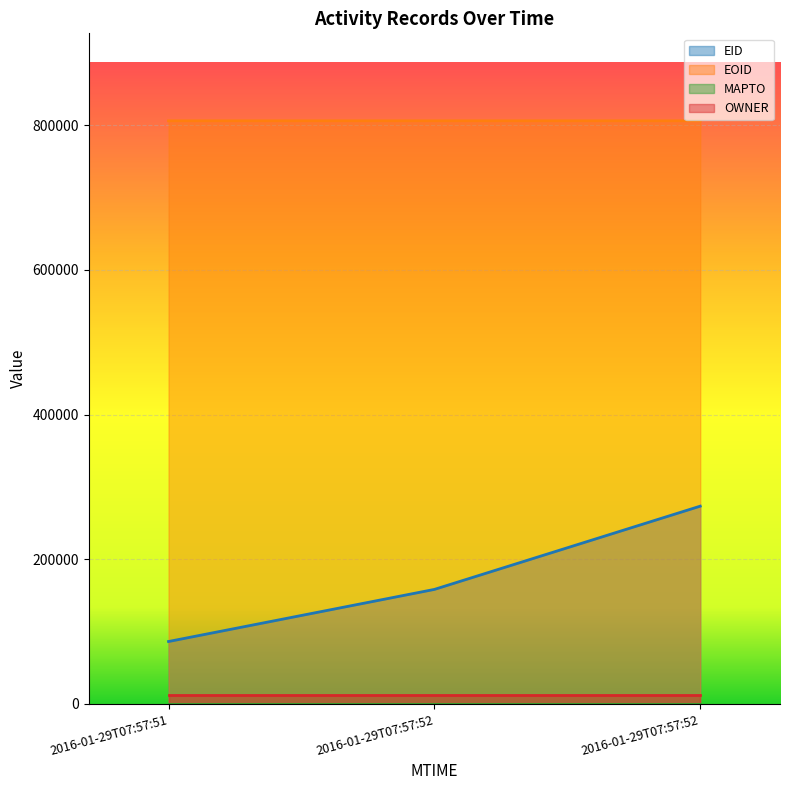

The value of EID at 2016-01-29T07:57:52 is 282071. True or false?

False